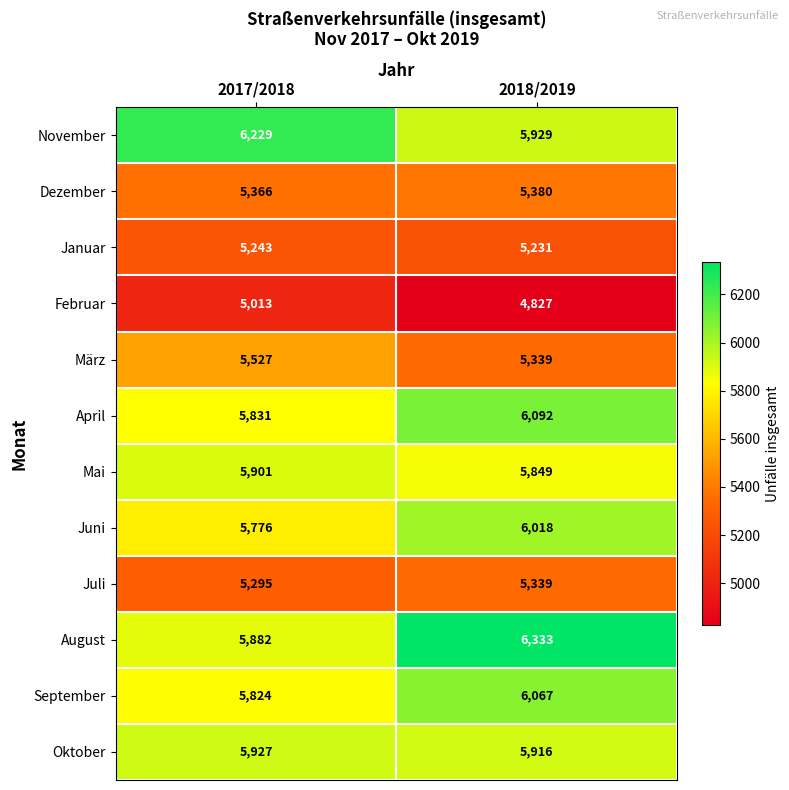

Which series has the largest range (max minus min)?

August